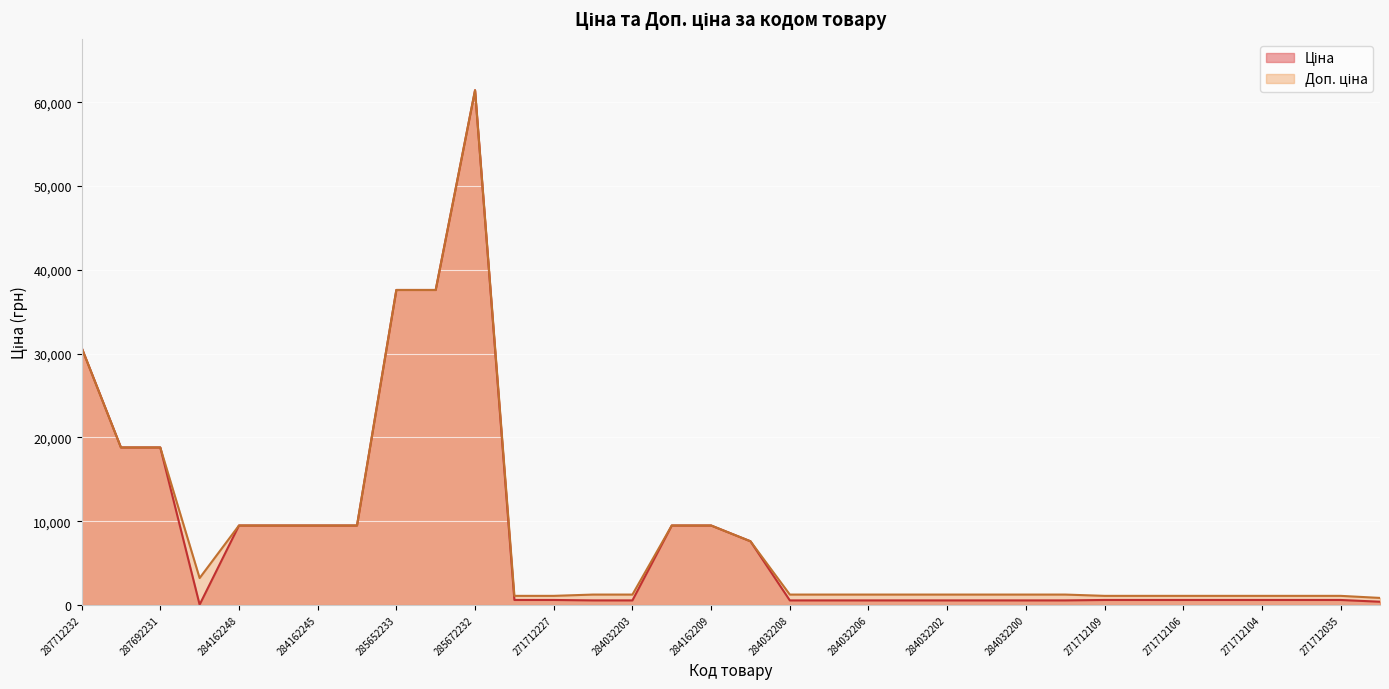

What is the approximate value of Доп. ціна at 287712232?

30717.1